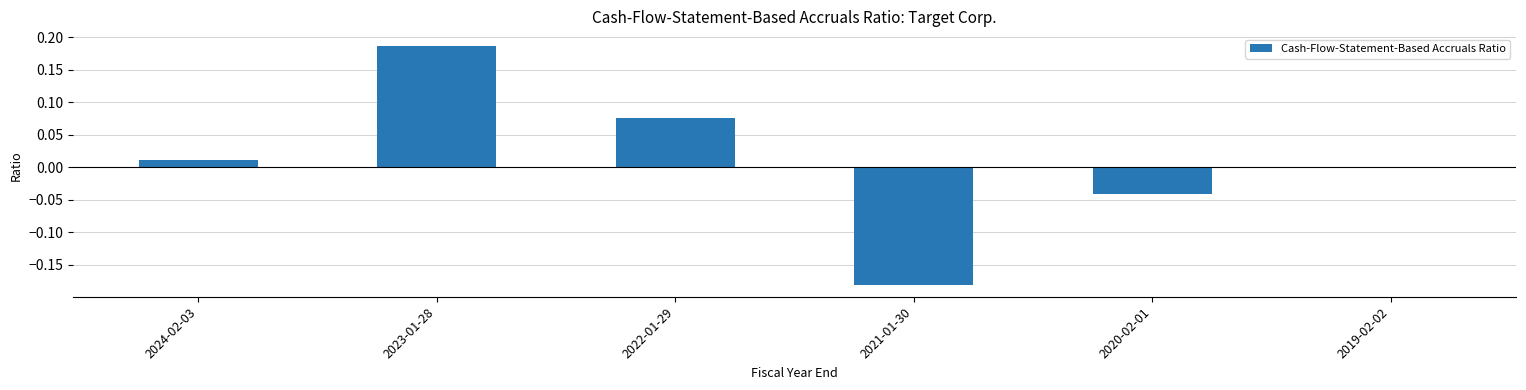

Which label corresponds to the largest value in the chart?

2023-01-28